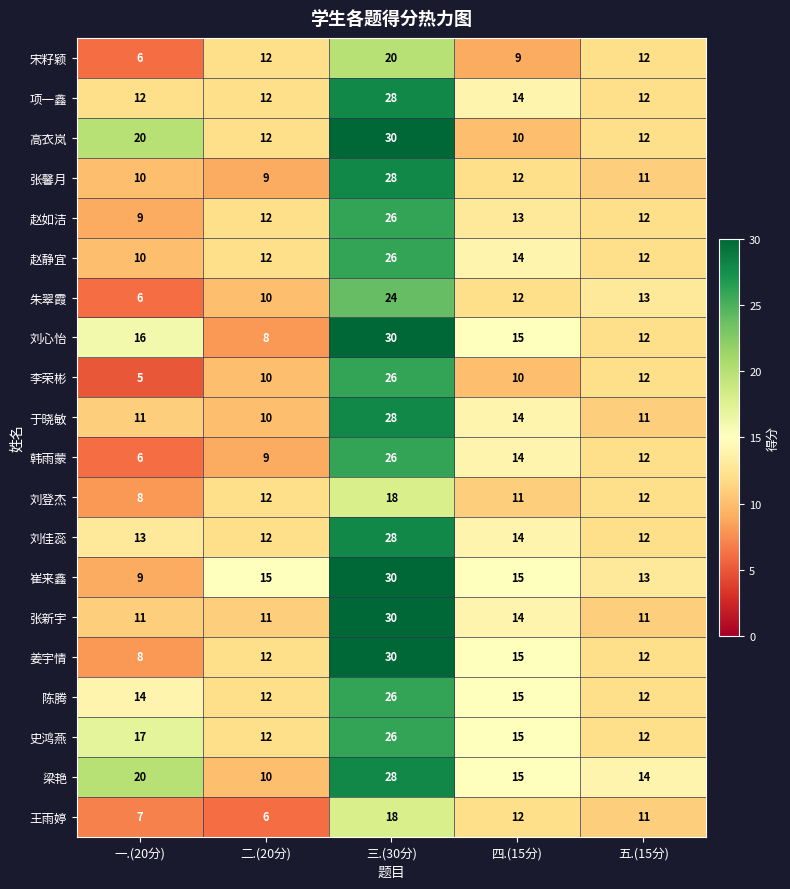

True or false: 高衣岚 has a value of 8 at 二.(20分).

False